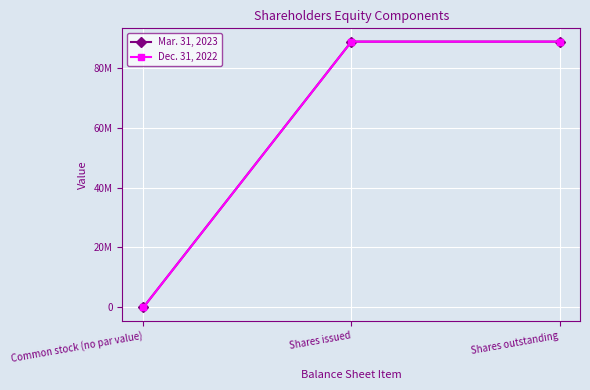

Which series has the largest total across all categories?

Mar. 31, 2023